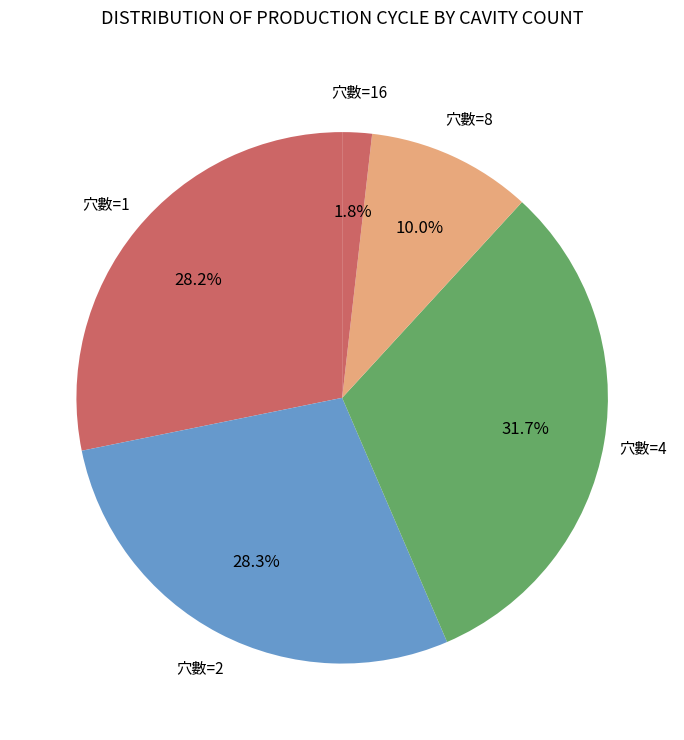

How many segments does this pie chart have?

5